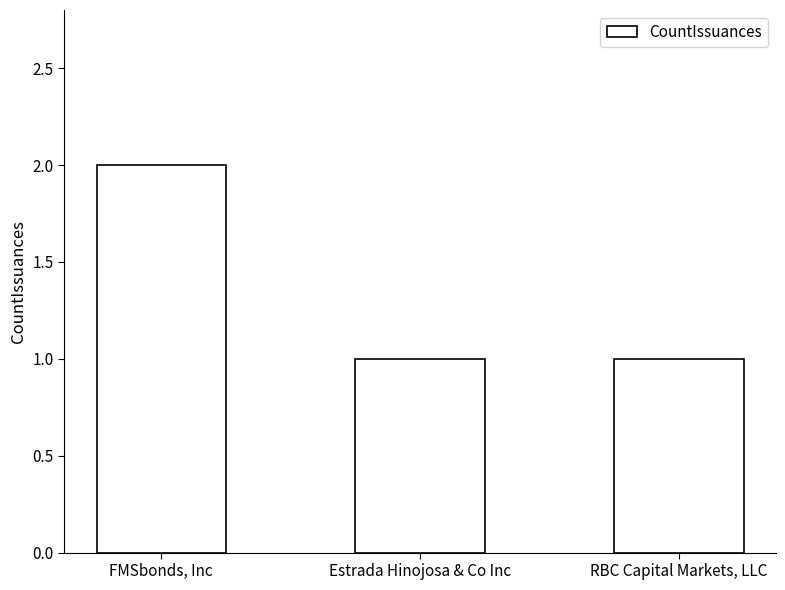

What is the difference between the maximum and second lowest values?

1